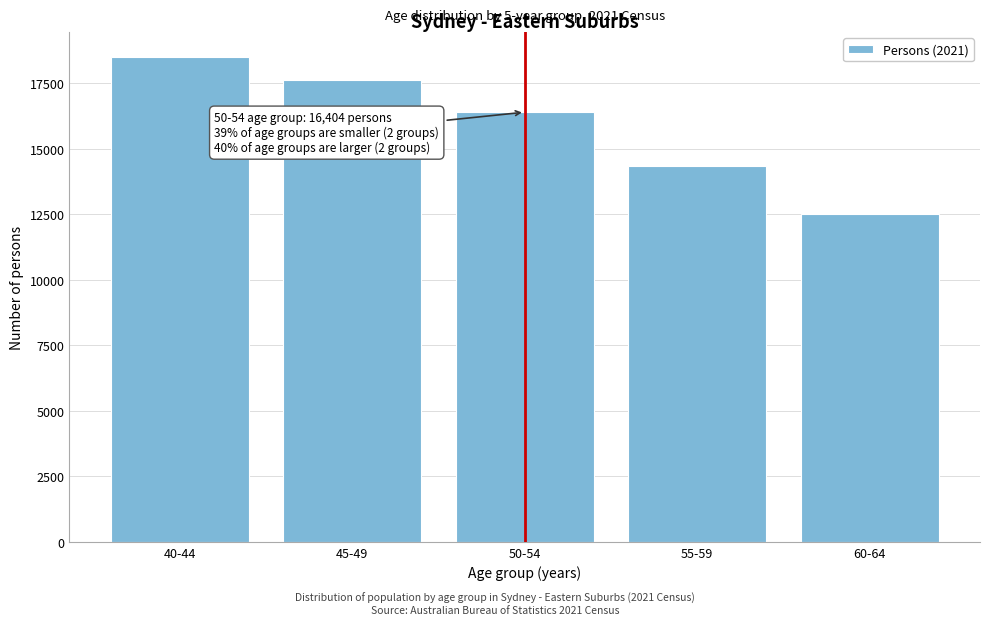

Reading right to left, extract all data points from this chart.

12529	14358	16404	17624	18530